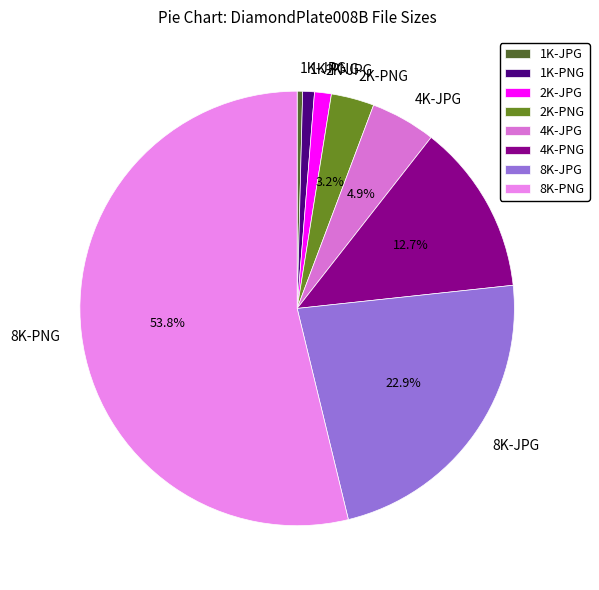

How many slices are in this pie chart?

8